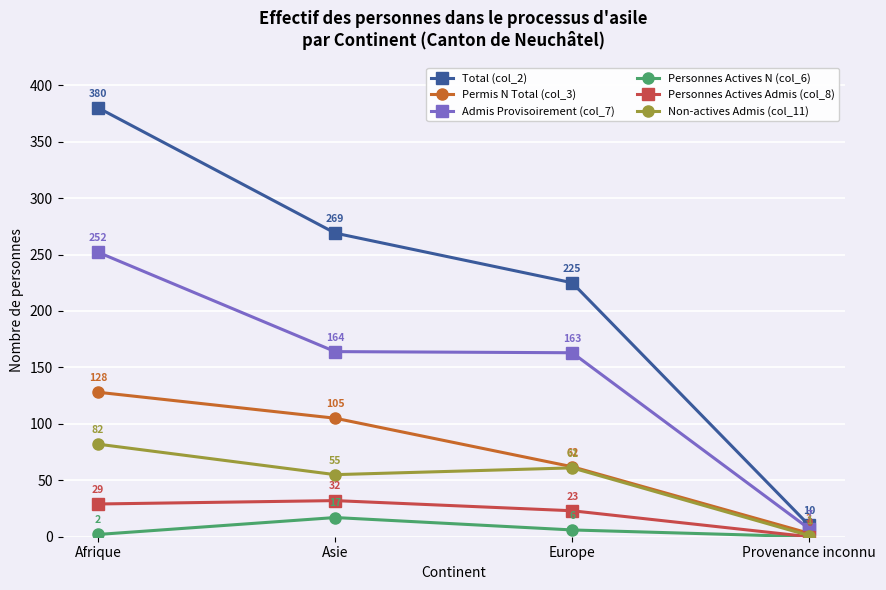

Rank the series by their maximum value, from highest to lowest.

Total (col_2), Admis Provisoirement (col_7), Permis N Total (col_3), Non-actives Admis (col_11), Personnes Actives Admis (col_8), Personnes Actives N (col_6)